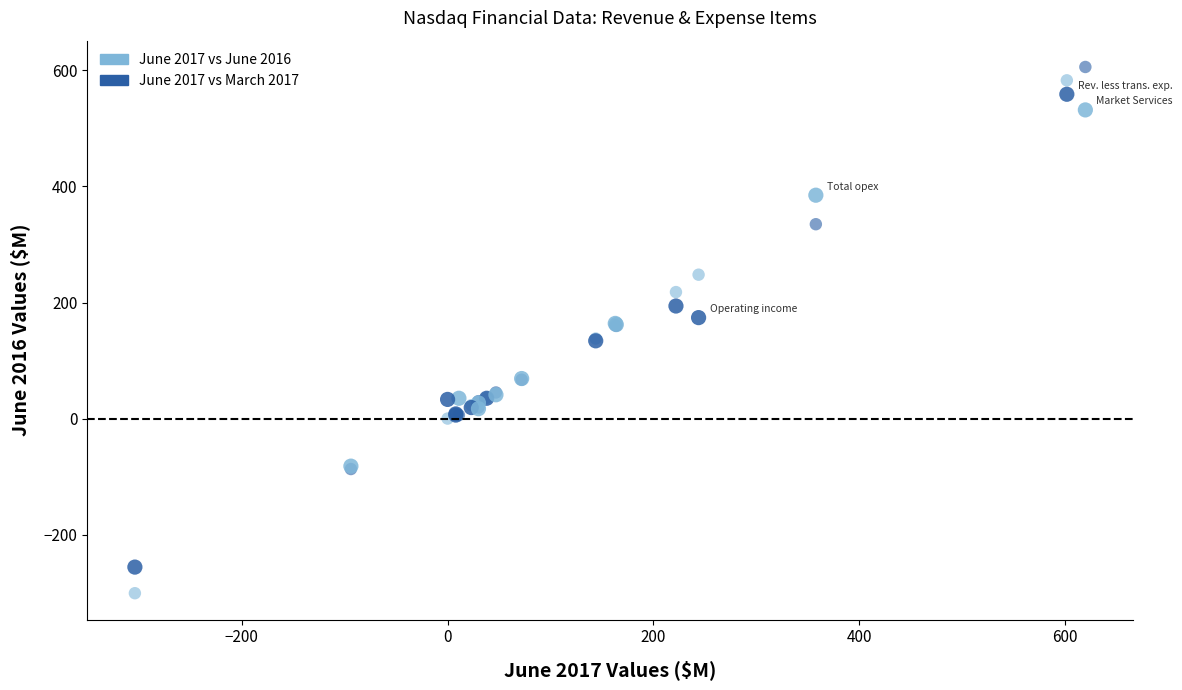

Which series contains the highest Y value?

June 2017 vs March 2017